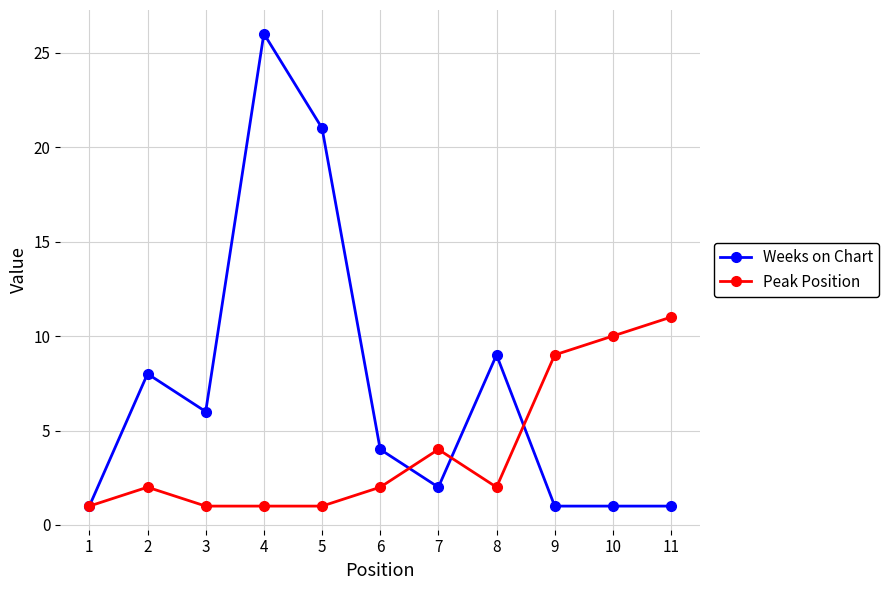

Which series has the widest spread of values?

Weeks on Chart